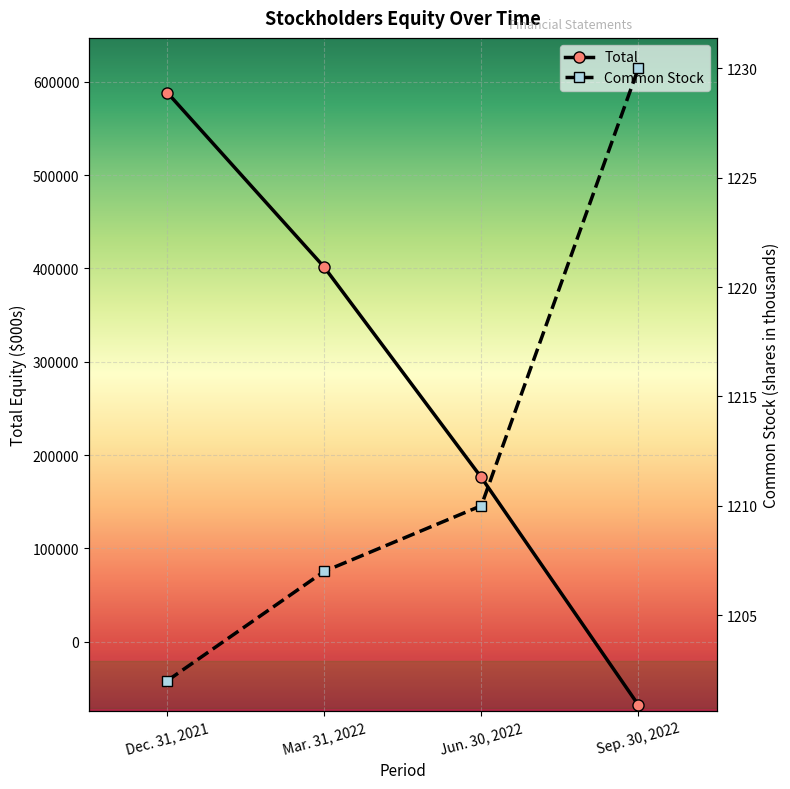

How many times do Total and Common Stock cross each other?

1